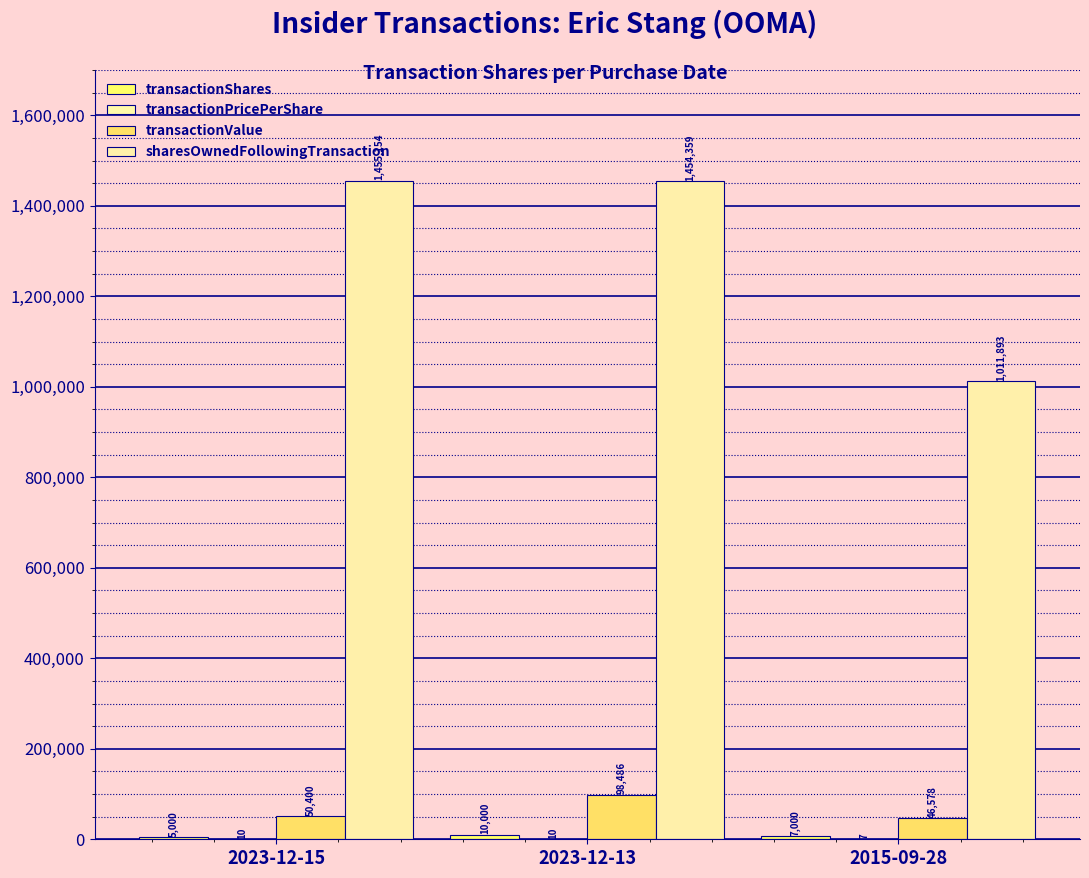

What is the difference between the maximum and minimum values in the transactionValue series?

51908.0